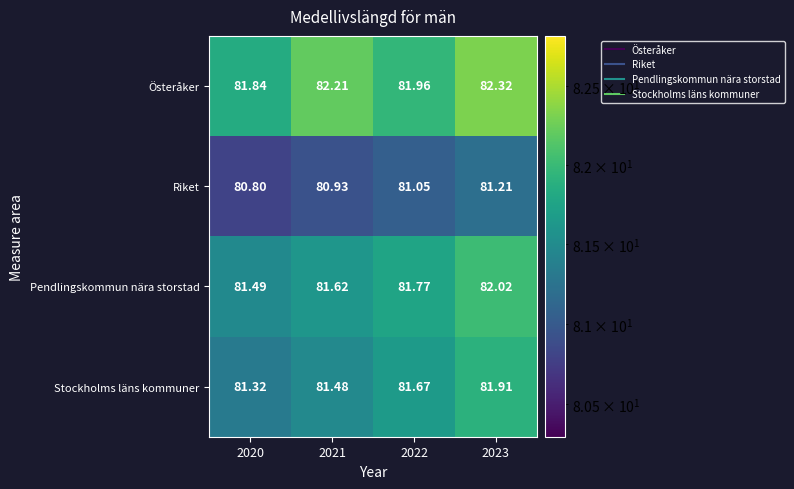

Which series changed the most between 2021 and 2022?

Österåker